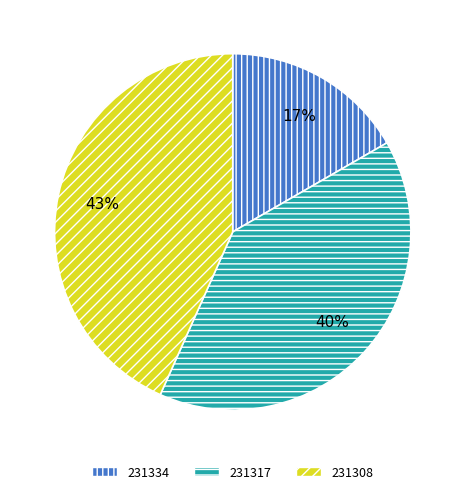

Count the number of slices in the pie.

3